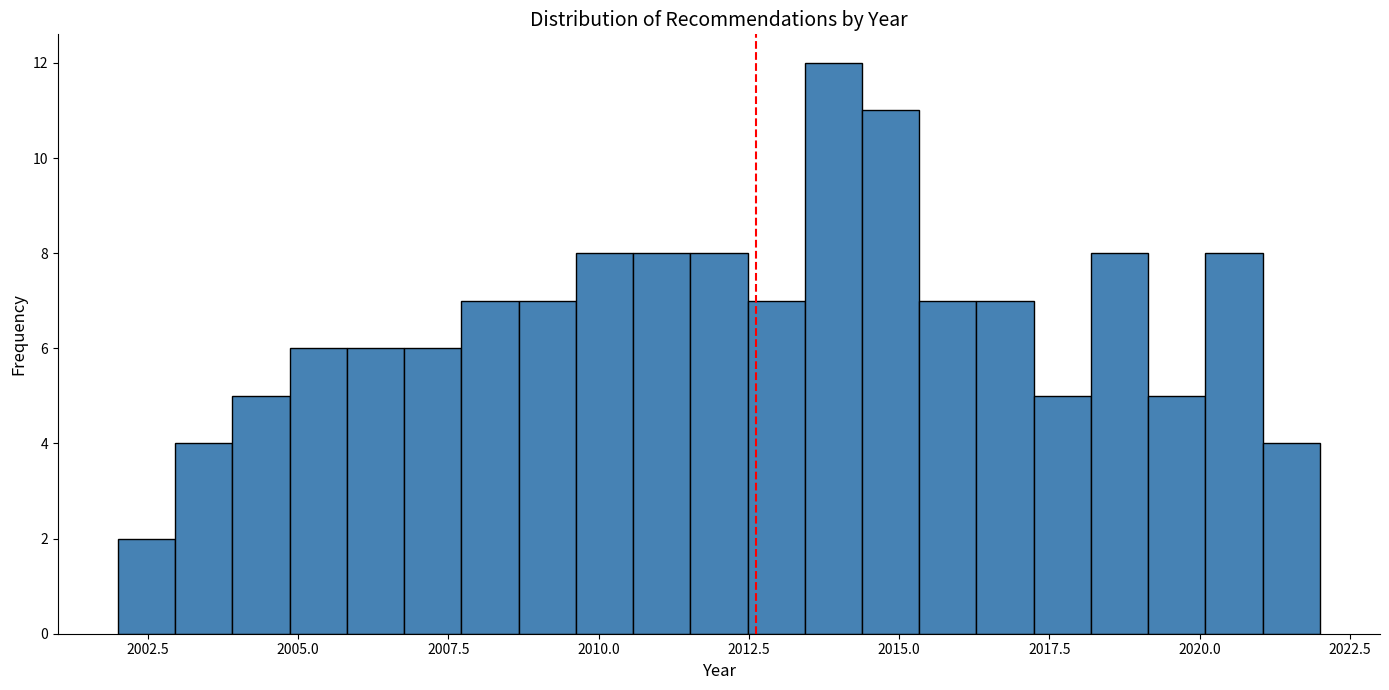

Read against the x-axis, roughly where is the centre of the tallest bar?

2014.0